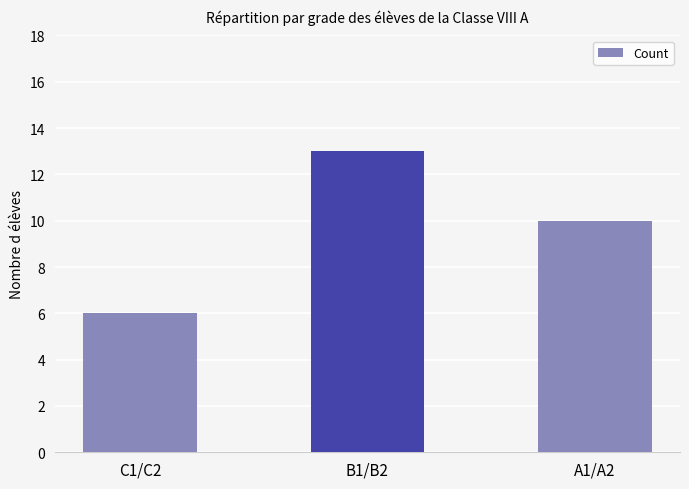

What is the sum of all values?

29